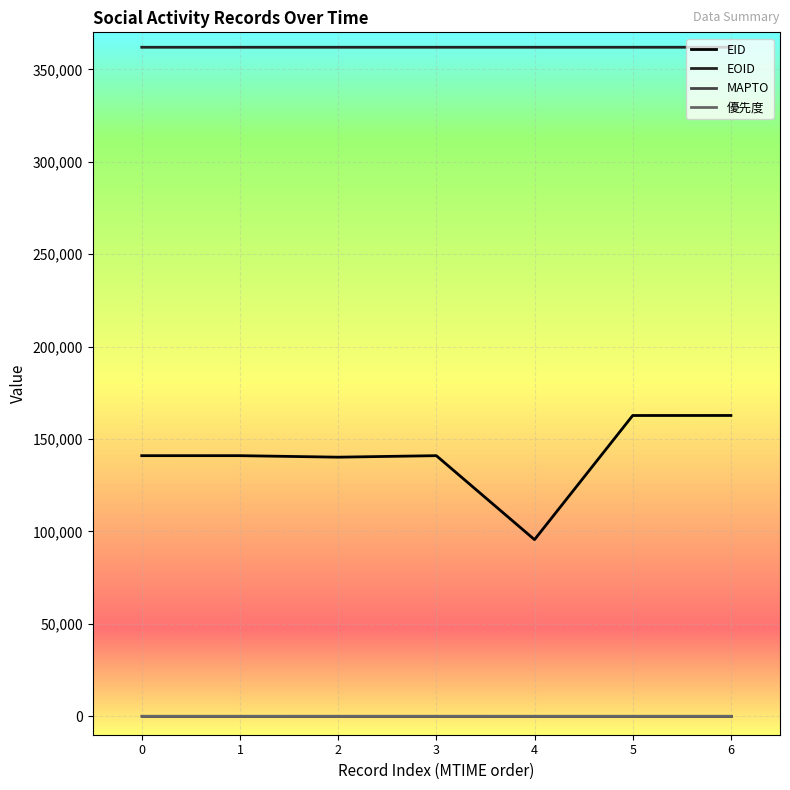

True or false: EID and MAPTO cross at least once.

False